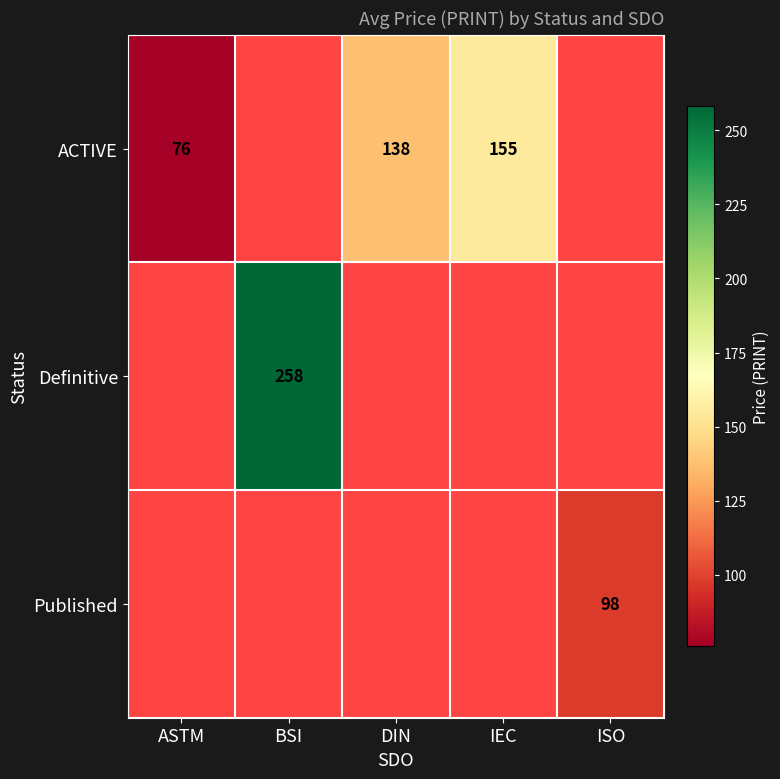

True or false: Published has a value of 174 at ISO.

False